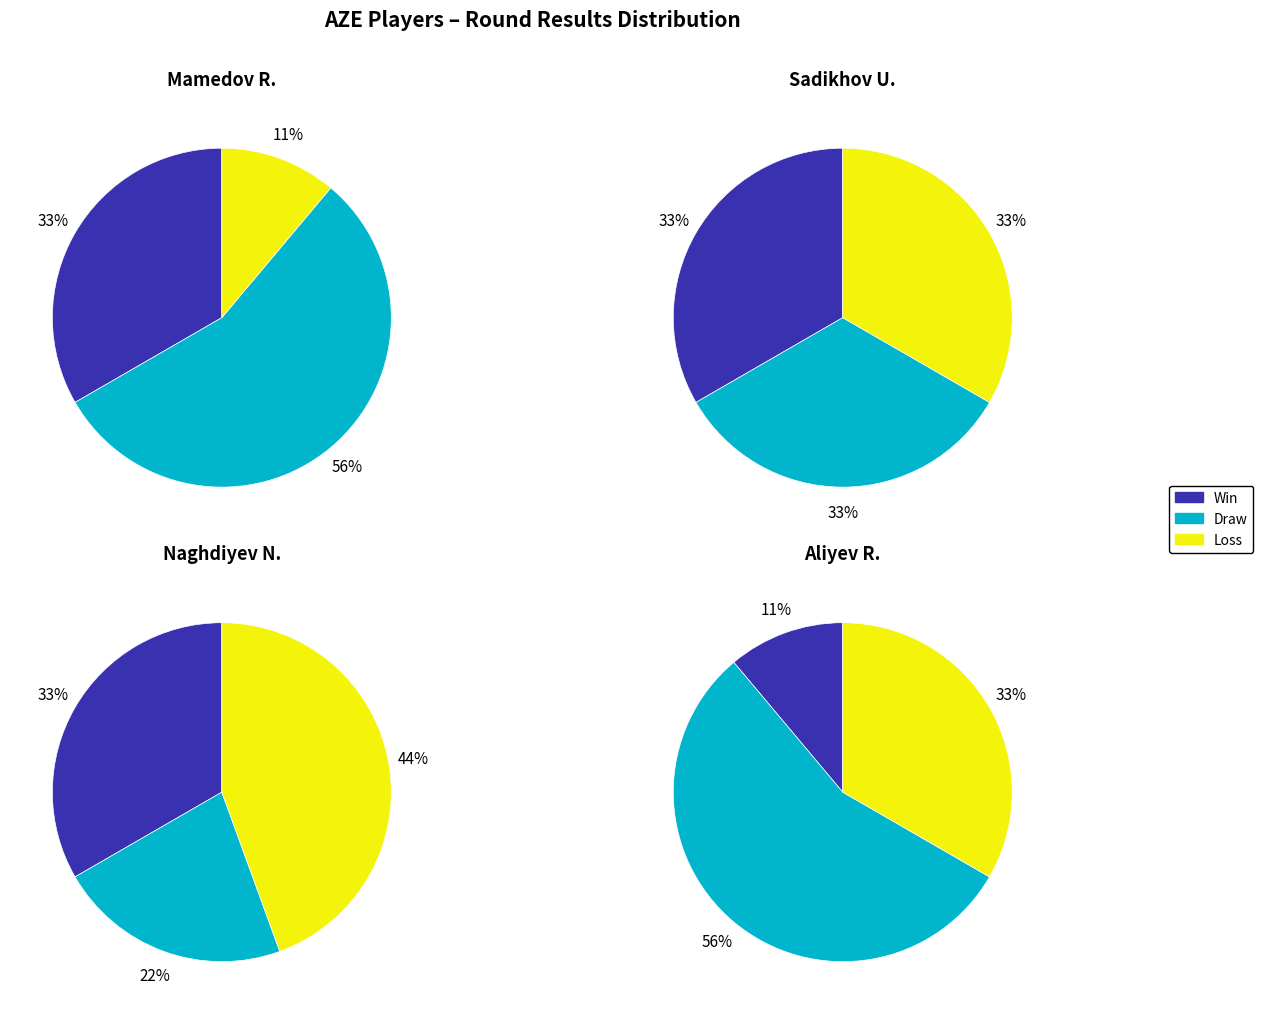

Between FM Sadikhov Ulvi and Naghdiyev Niyazi, which series saw the biggest shift?

Draw